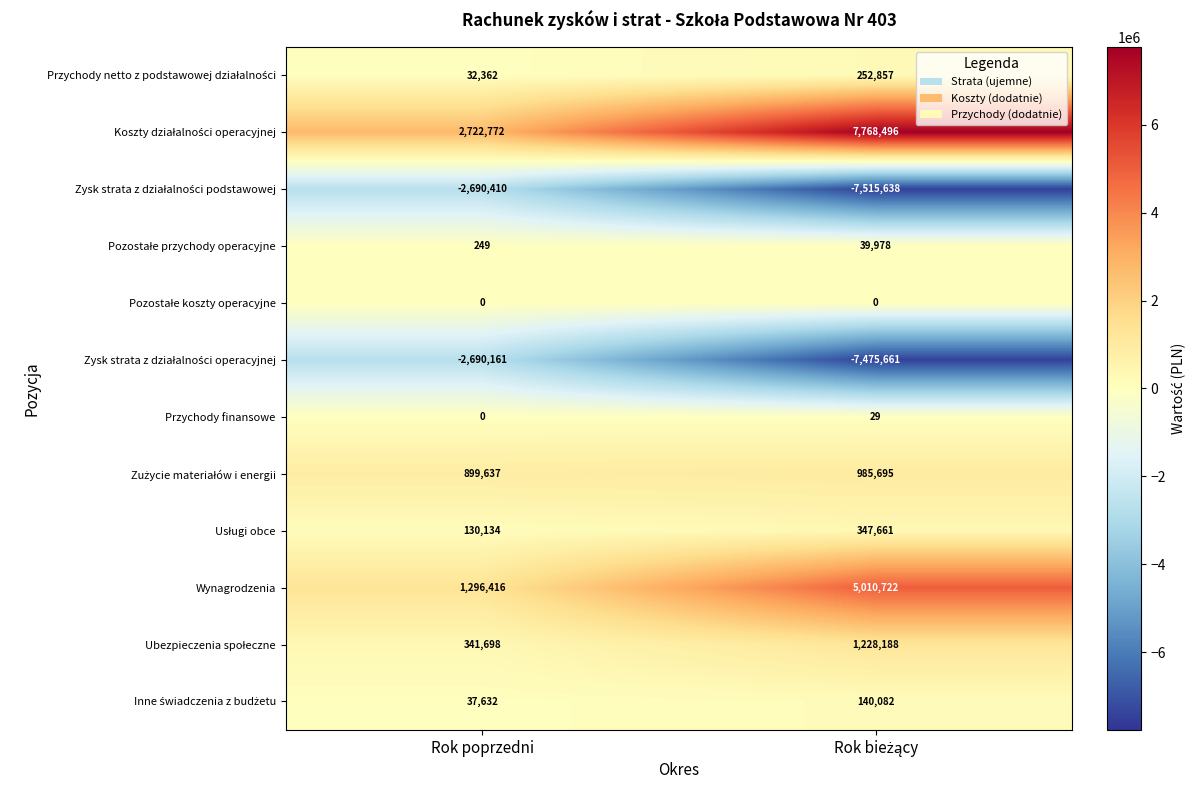

What is the total value across all series at Rok poprzedni?

80329